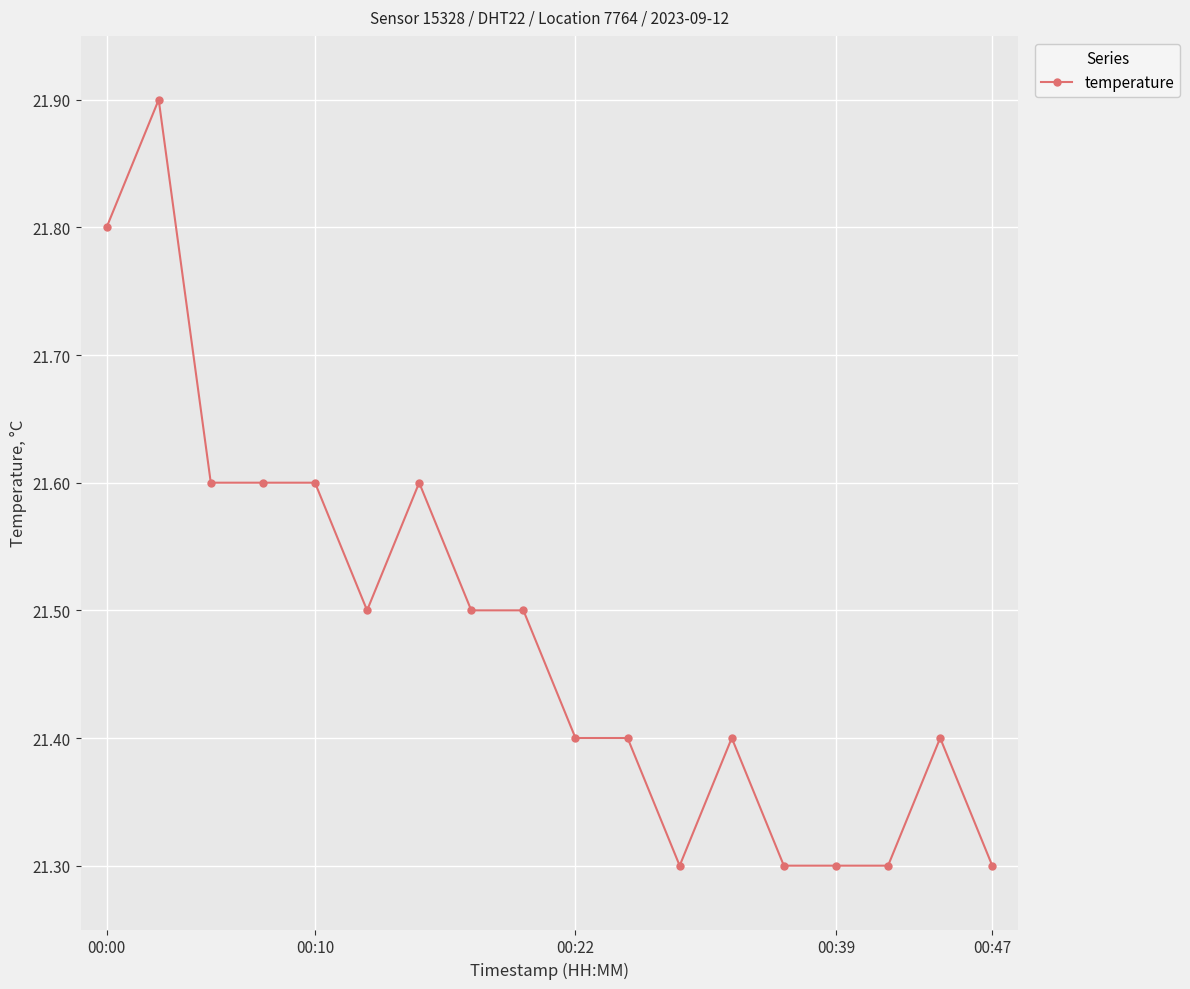

Does the chart display data point markers on the line(s)?

Yes